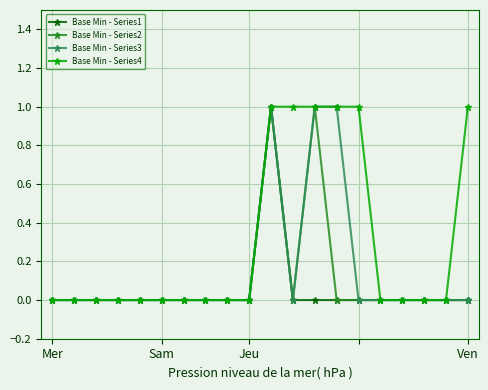

Rank the series by their average value, from lowest to highest.

Base Min - Series1, Base Min - Series2, Base Min - Series3, Base Min - Series4